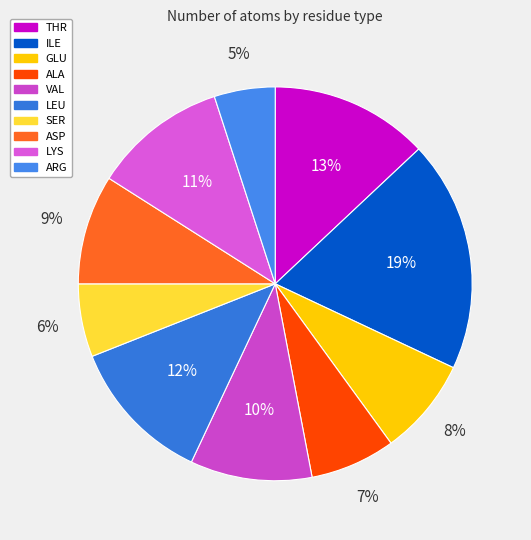

How many segments does this pie chart have?

10